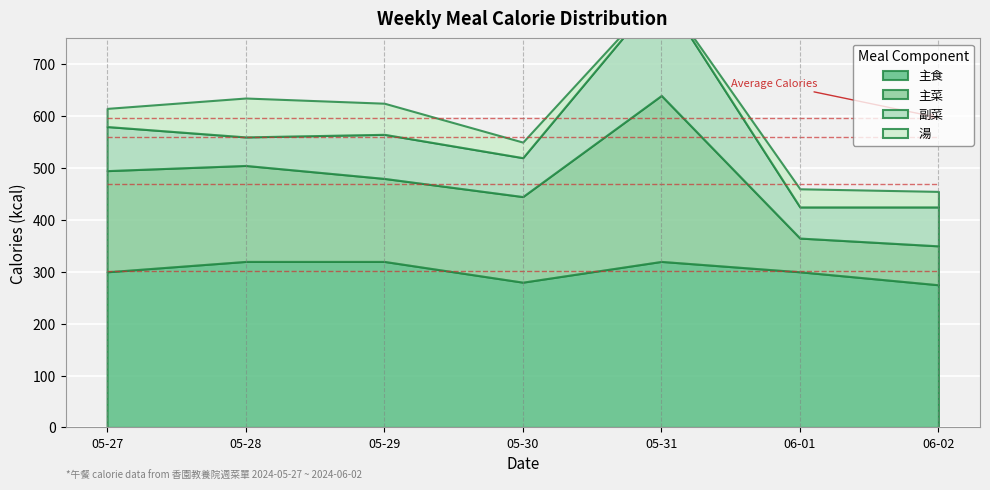

At which category does the chart reach its minimum across all series?

2024-05-31